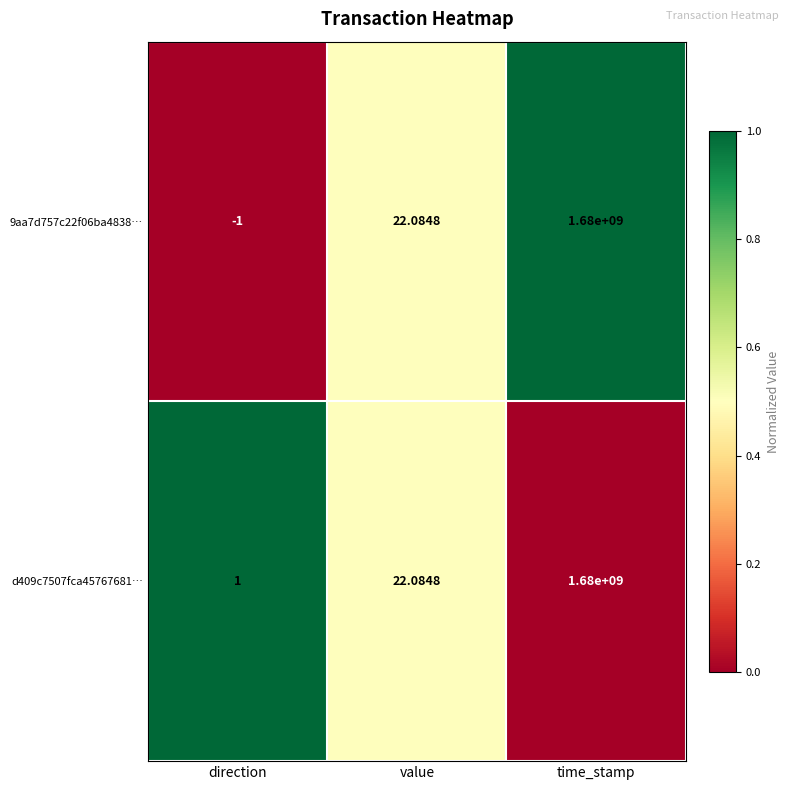

At which label does 9aa7d757c22f06ba4838… first exceed 22?

value